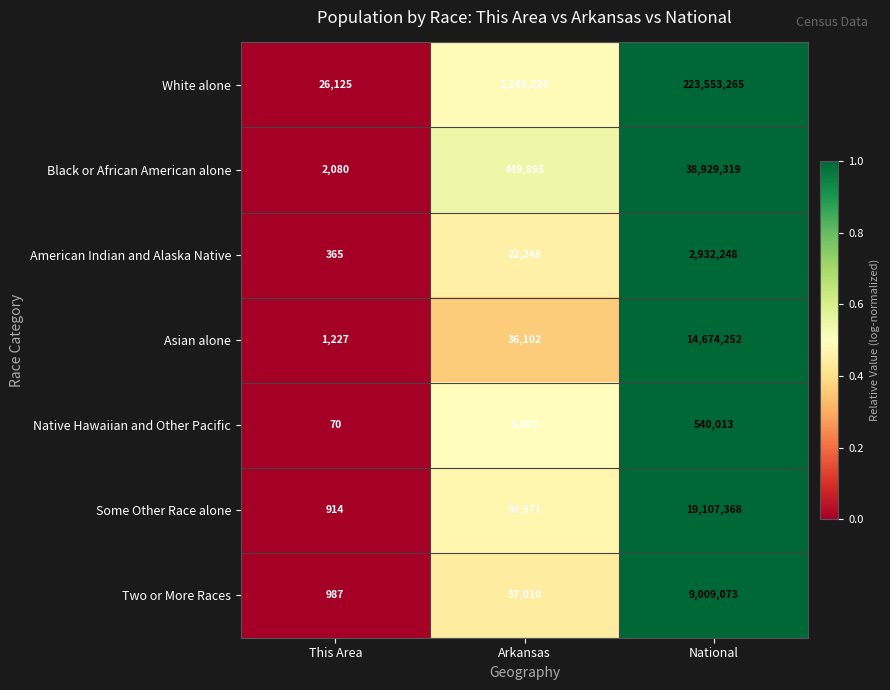

Reading right to left, extract all data points from this chart.

White alone: 223553265	2245229	26125
Black or African American alone: 38929319	449895	2080
American Indian and Alaska Native: 2932248	22248	365
Asian alone: 14674252	36102	1227
Native Hawaiian and Other Pacific: 540013	5863	70
Some Other Race alone: 19107368	99571	914
Two or More Races: 9009073	57010	987